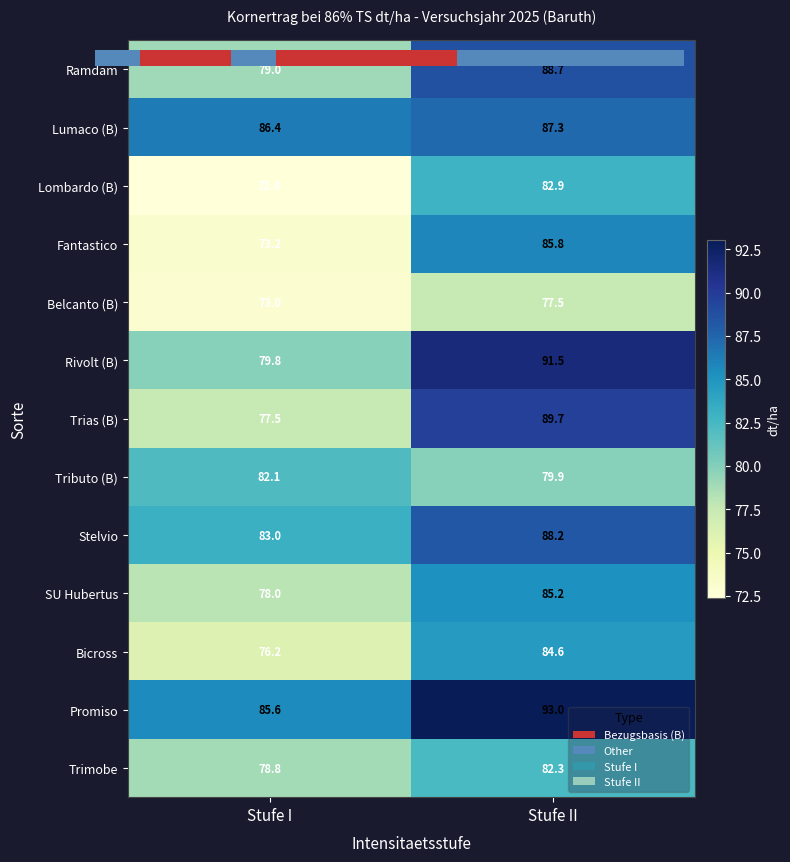

Which series has the largest total across all categories?

Promiso